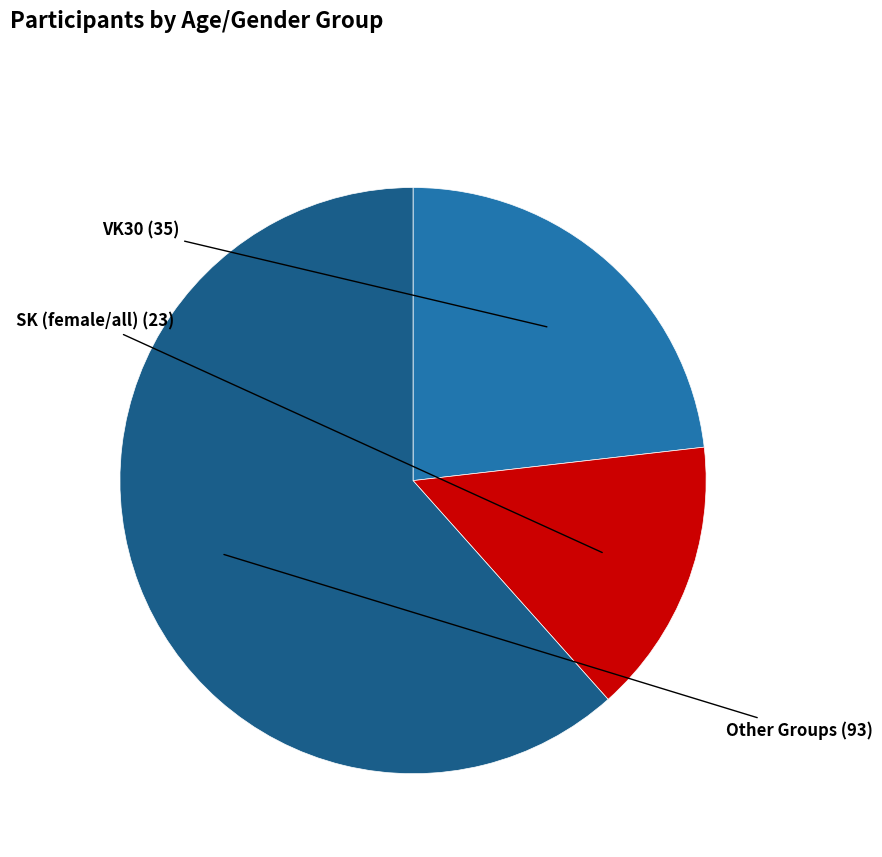

Does any single category account for the majority?

Yes